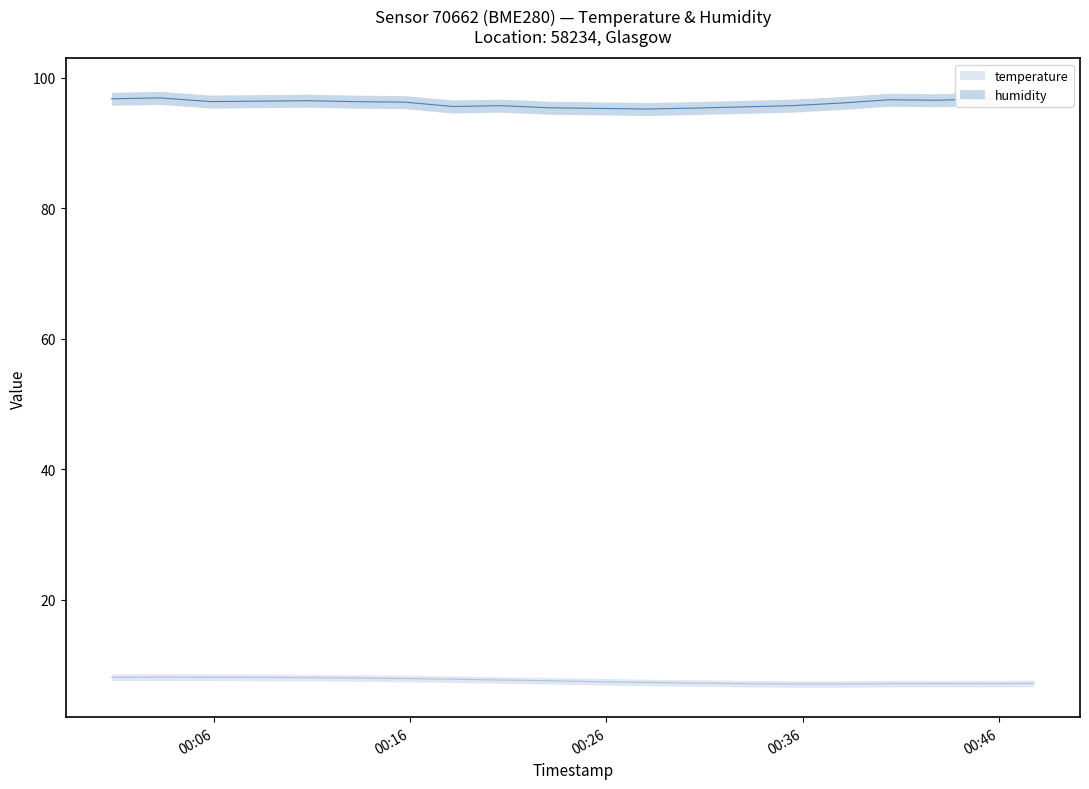

True or false: temperature has more than 0 points higher than both neighbors.

True